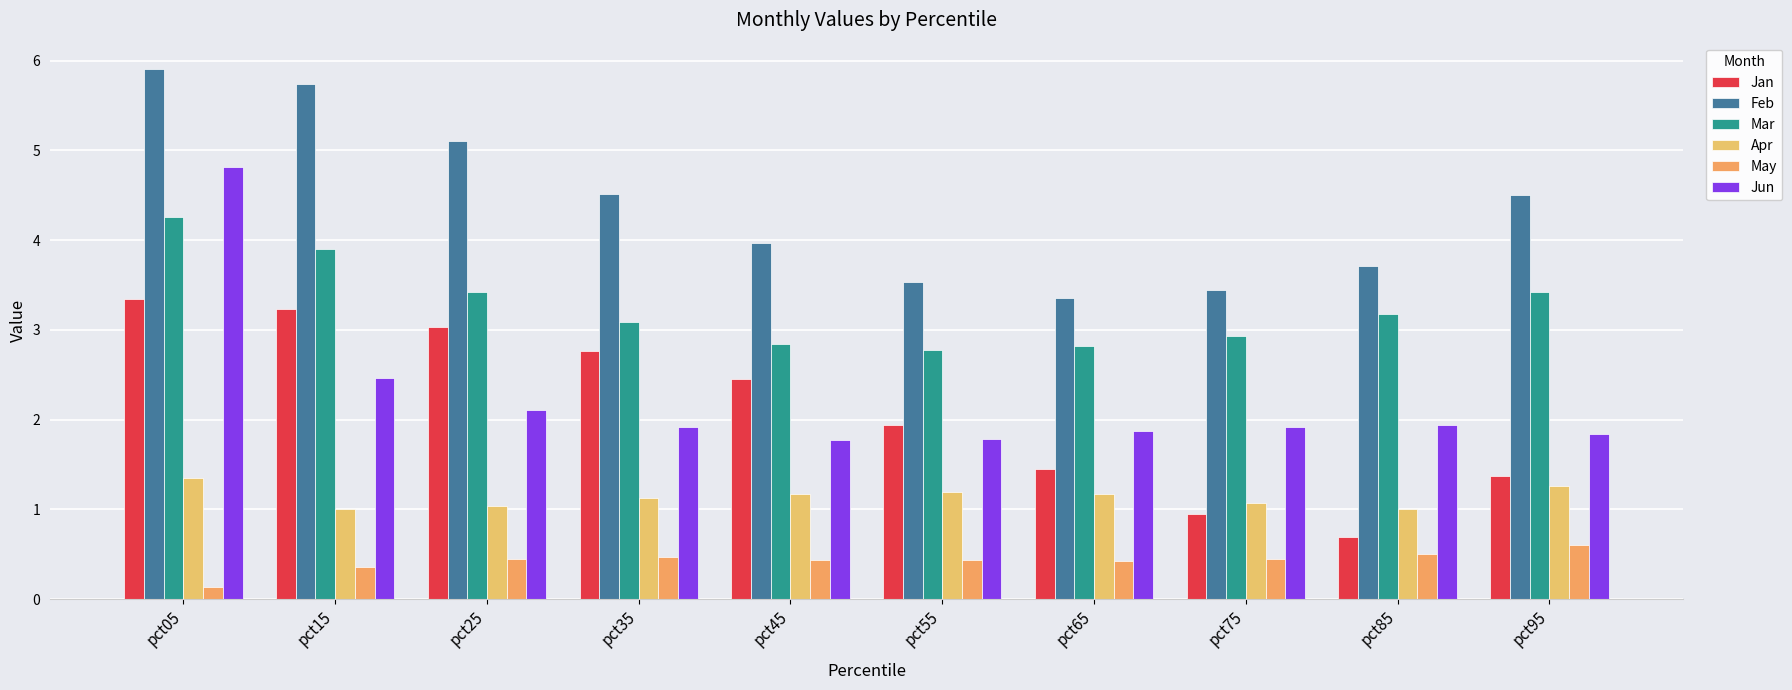

What is the value of the Jan bar at the 1st from the left?

3.3